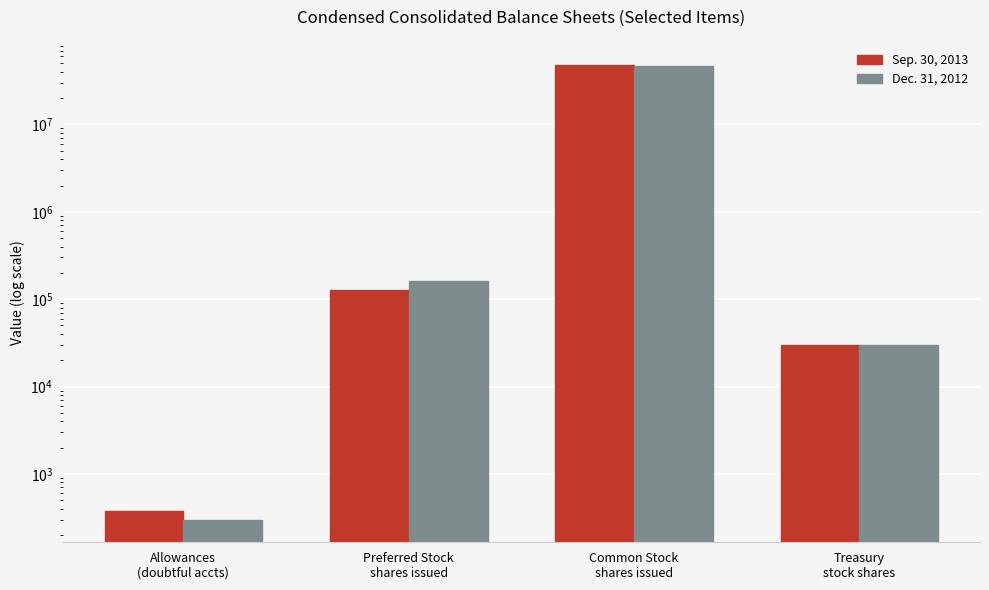

What is the sum of the Sep. 30, 2013 values at Common Stock
shares issued and Allowances
(doubtful accts)?

47734161